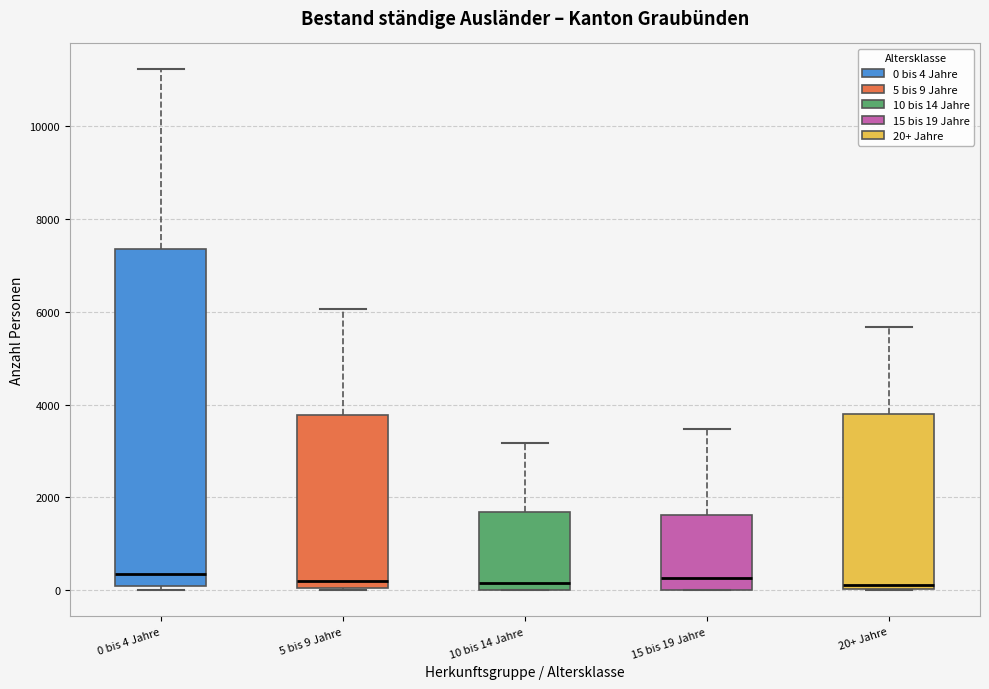

Where is the lower edge of the box for 0 bis 4 Jahre on the y-axis? The values are not printed on the chart, so give them approximately, as read against the axis.

0